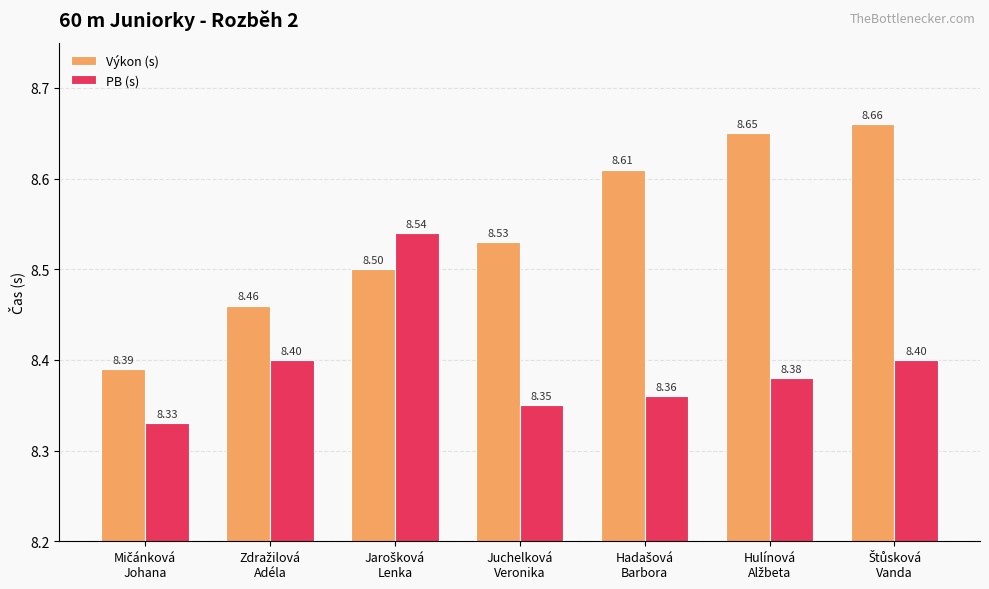

How many Výkon (s) values are between 8 and 9?

7